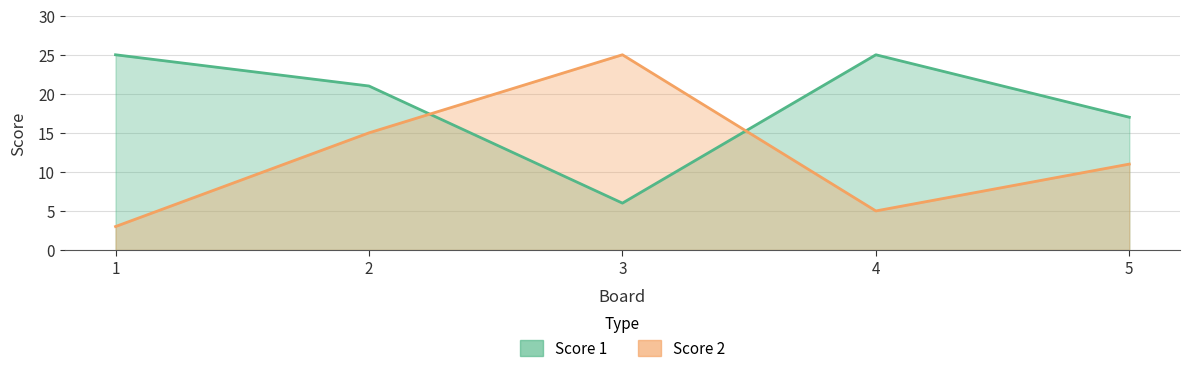

What is the difference between the second highest and second lowest values in the Score 2 series?

10